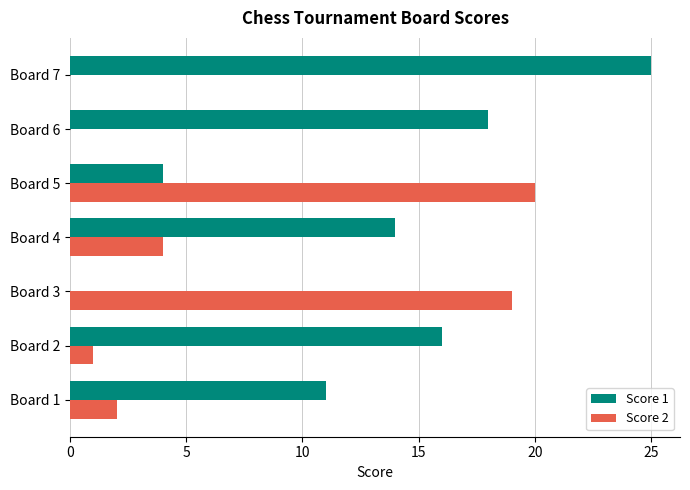

Is the value of Score 2 at Board 6 greater than the value of Score 1 at Board 2?

No